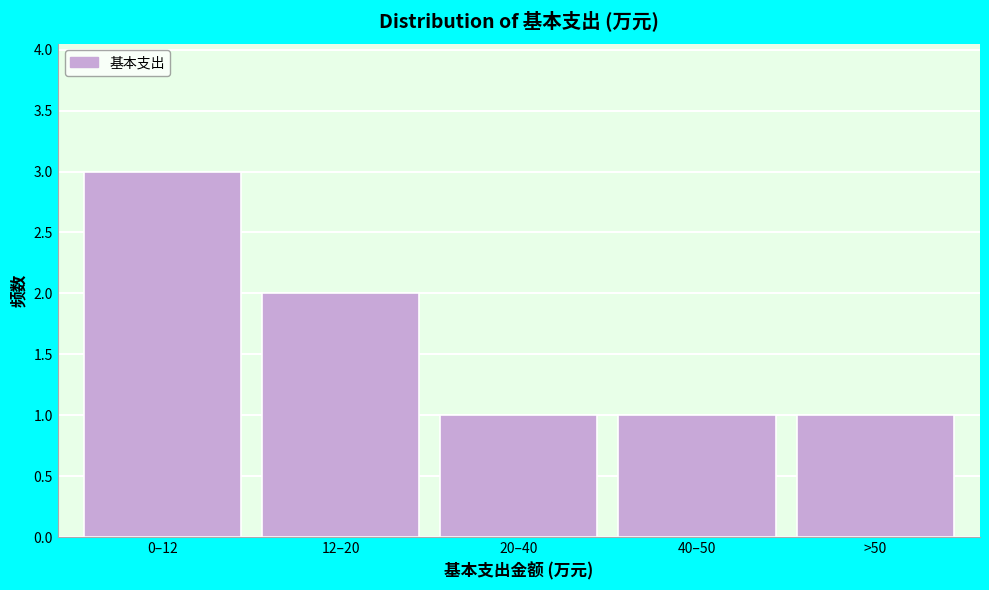

Reading left to right, extract all data points from this chart.

3	2	1	1	1